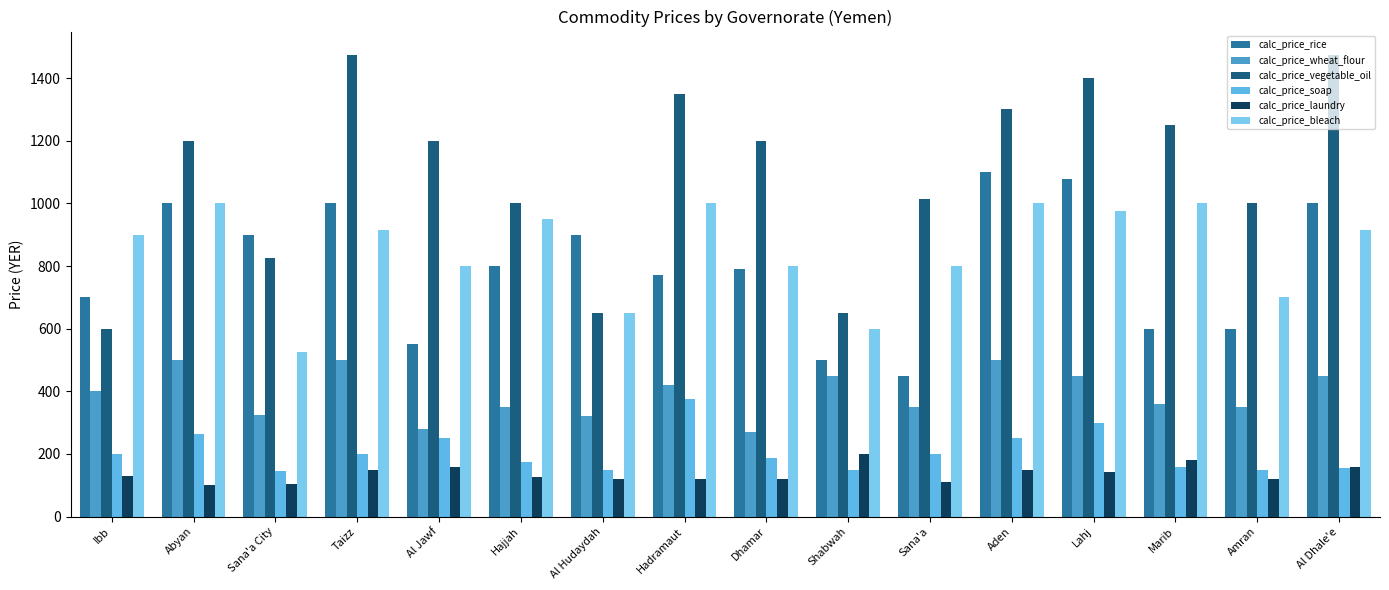

Where does the calc_price_wheat_flour series first go above 400?

Abyan